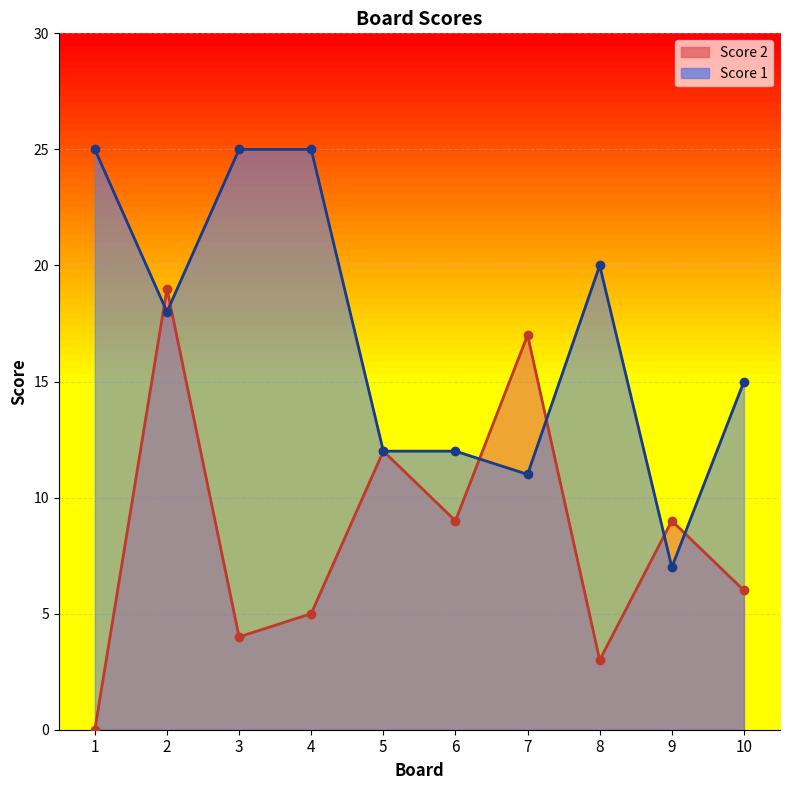

How many intersections are there between Score 1 and Score 2?

6